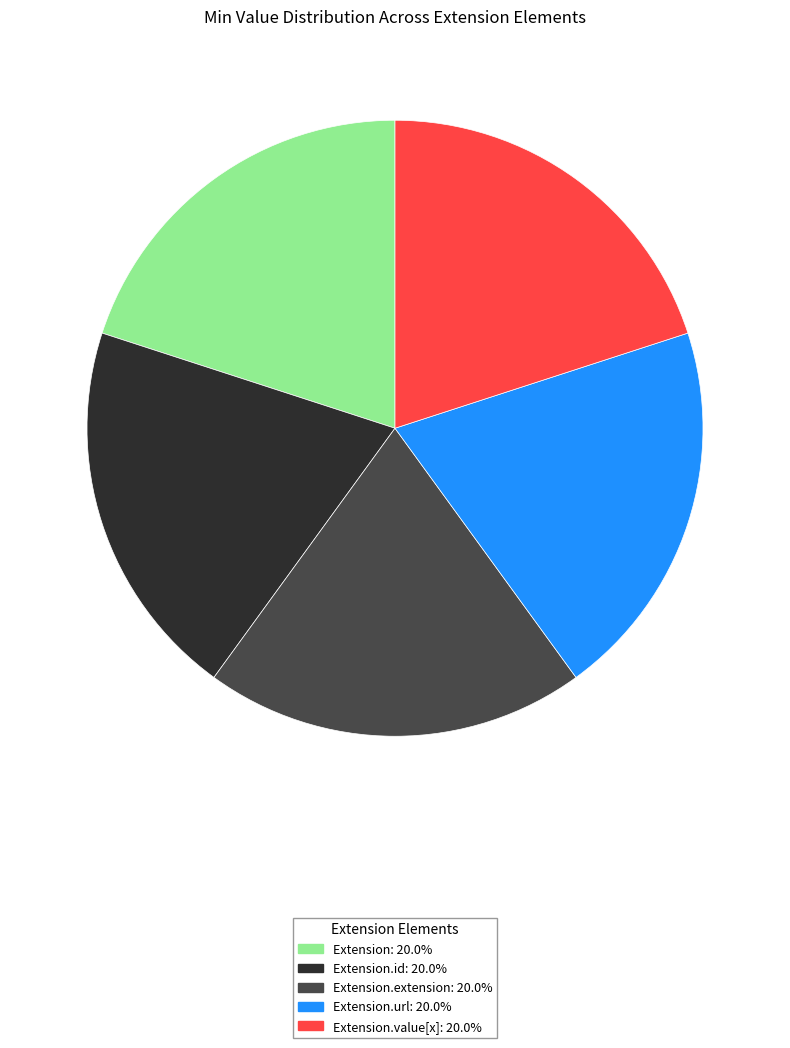

Is there any slice that represents more than half of the pie?

No